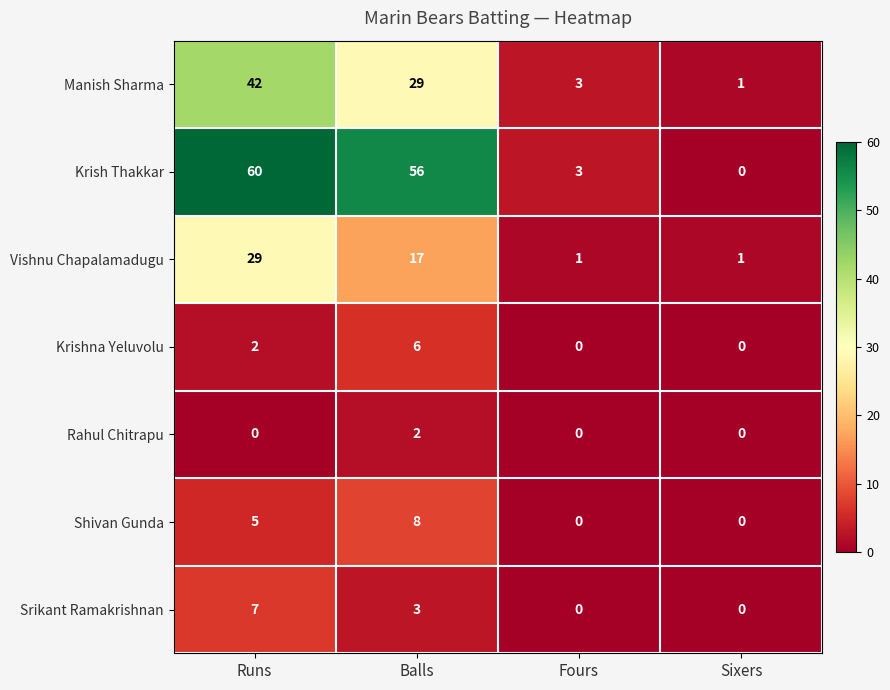

True or false: Krish Thakkar has a value of 3 at Fours.

True